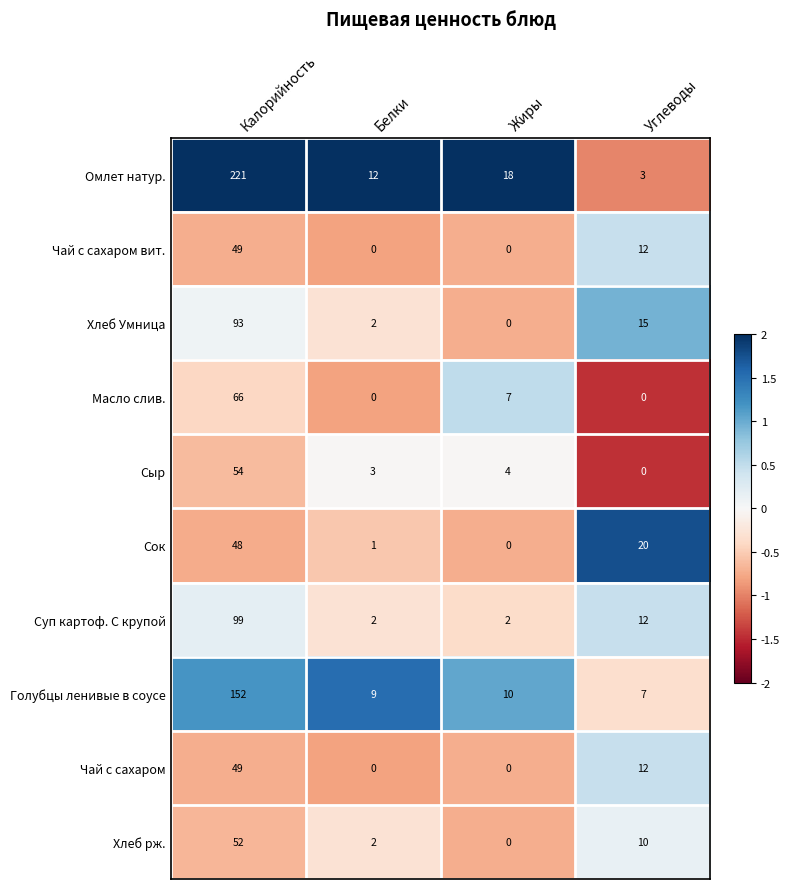

Where is Хлеб Умница nearest to the value 46?

Углеводы